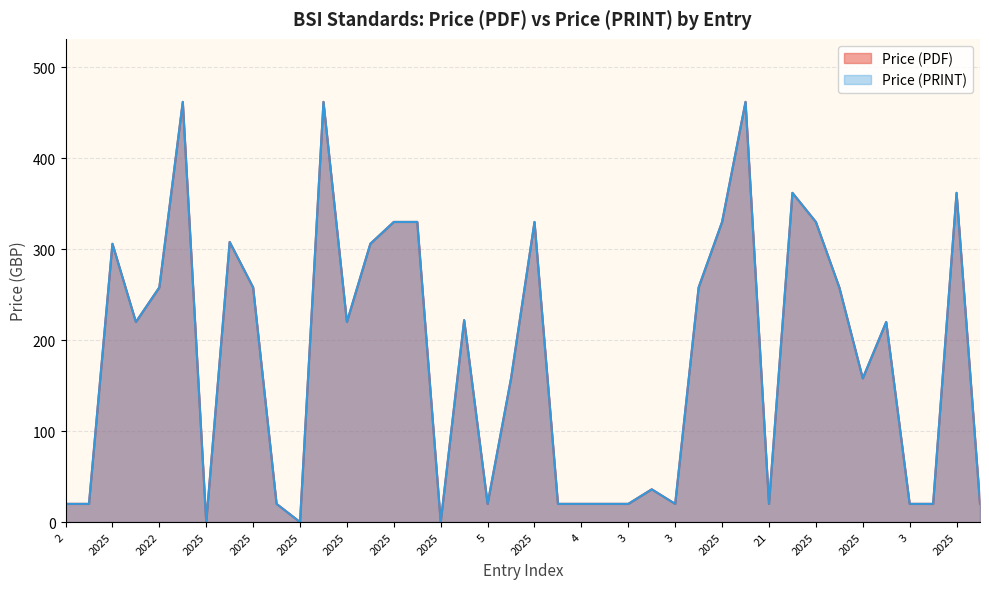

The Price (PDF) series shows 31 at 3. True or false?

False